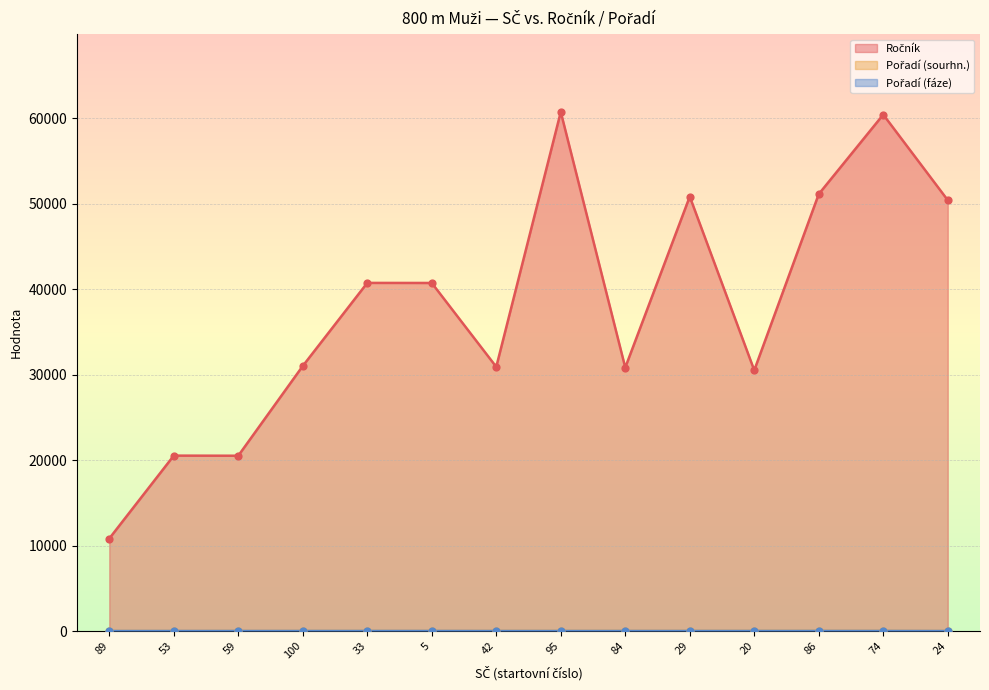

What is the total value across all series at 29?

50834